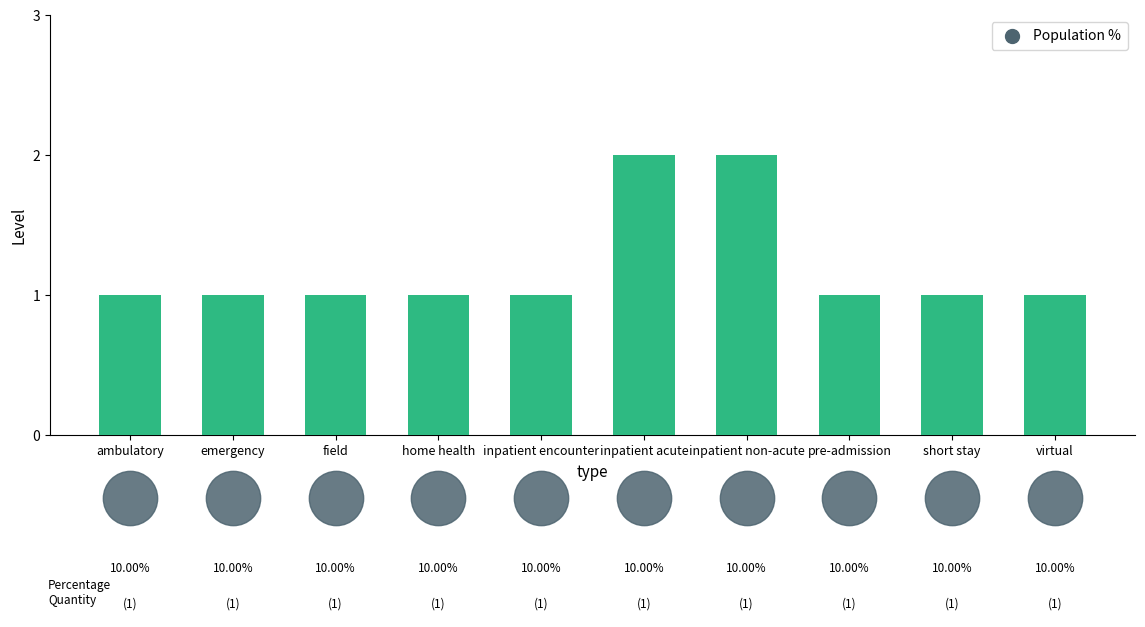

What is the change in value from inpatient non-acute to short stay?

-1